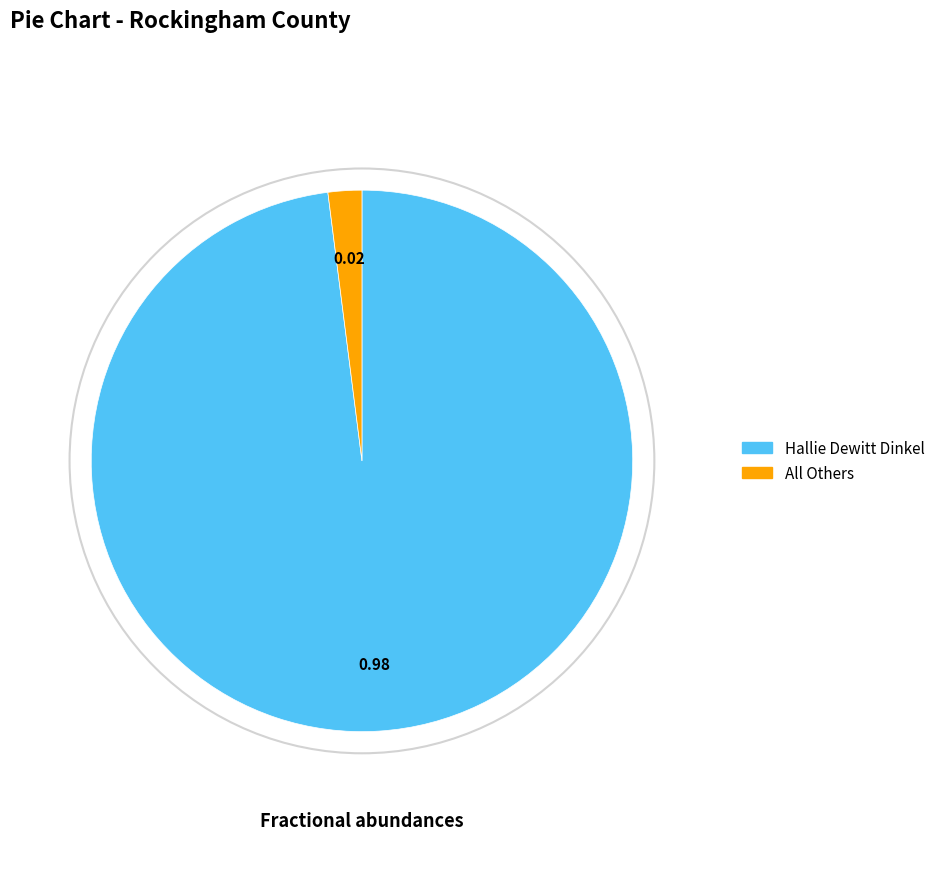

Rank the categories by value from lowest to highest.

All Others, Hallie Dewitt Dinkel